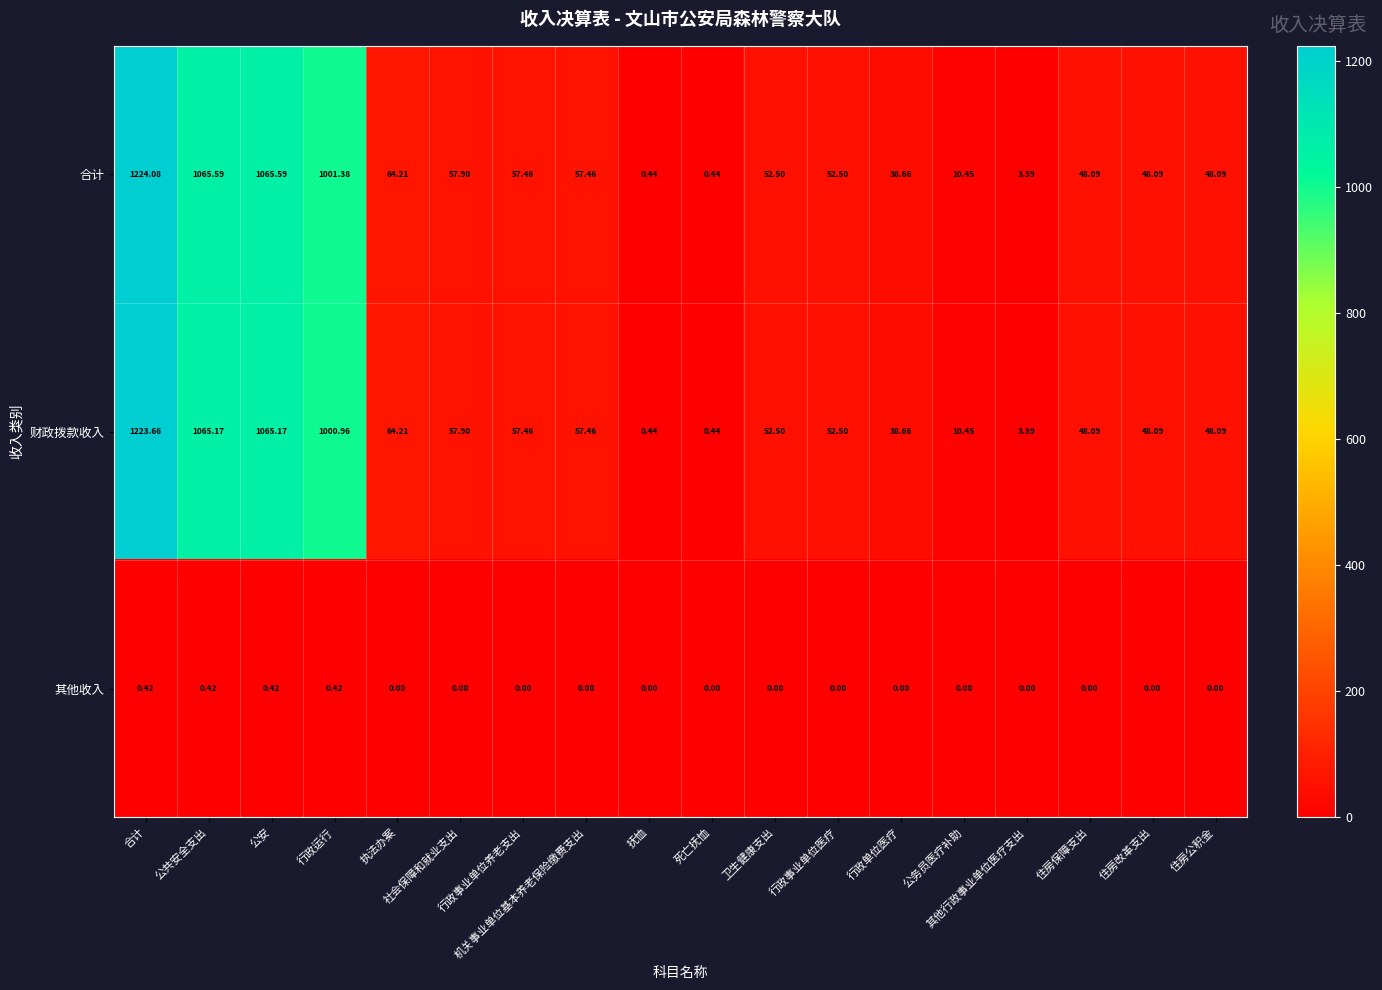

Where does the 财政拨款收入 series first go above 52?

合计